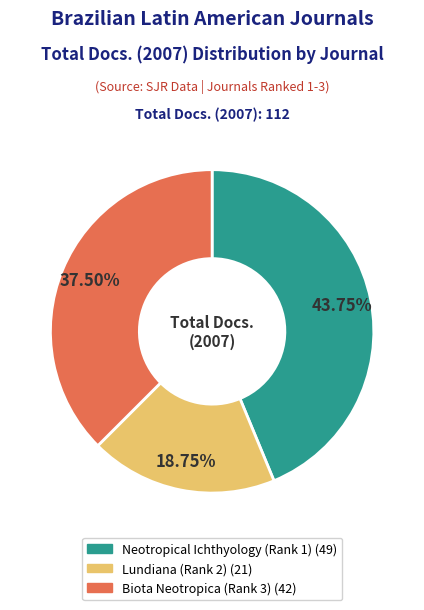

Is there a majority slice in this chart?

No